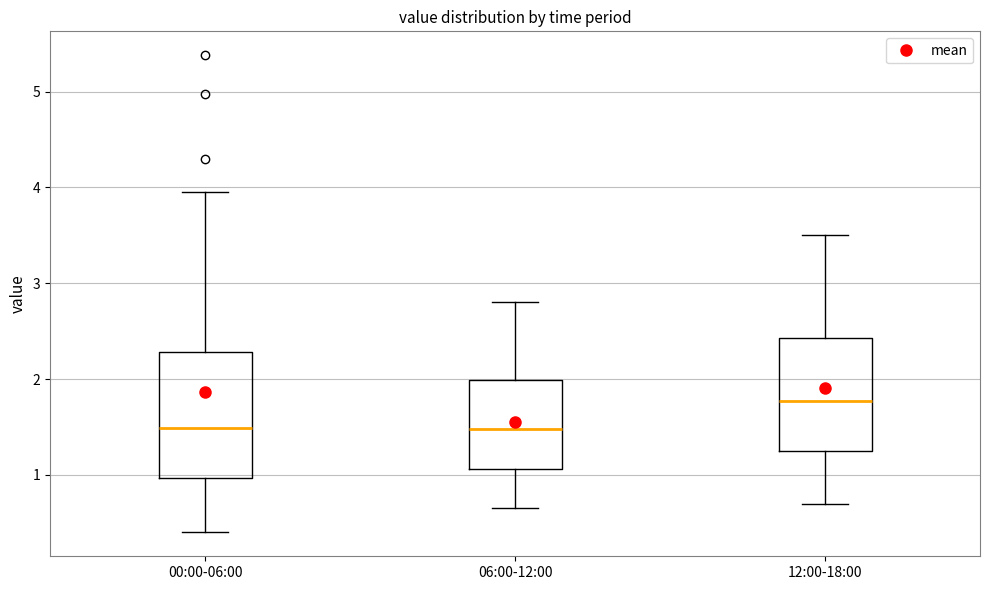

Reading left to right, read every box against the y-axis: the position of its median line, the range the box covers, and the ends of its whiskers. The values are not printed on the chart, so give them approximately, as read against the axis.

00:00-06:00: median 1.5, box 1.0 to 2.3, whiskers 0.4 to 4.0
06:00-12:00: median 1.5, box 1.1 to 2.0, whiskers 0.7 to 2.8
12:00-18:00: median 1.8, box 1.3 to 2.4, whiskers 0.7 to 3.5